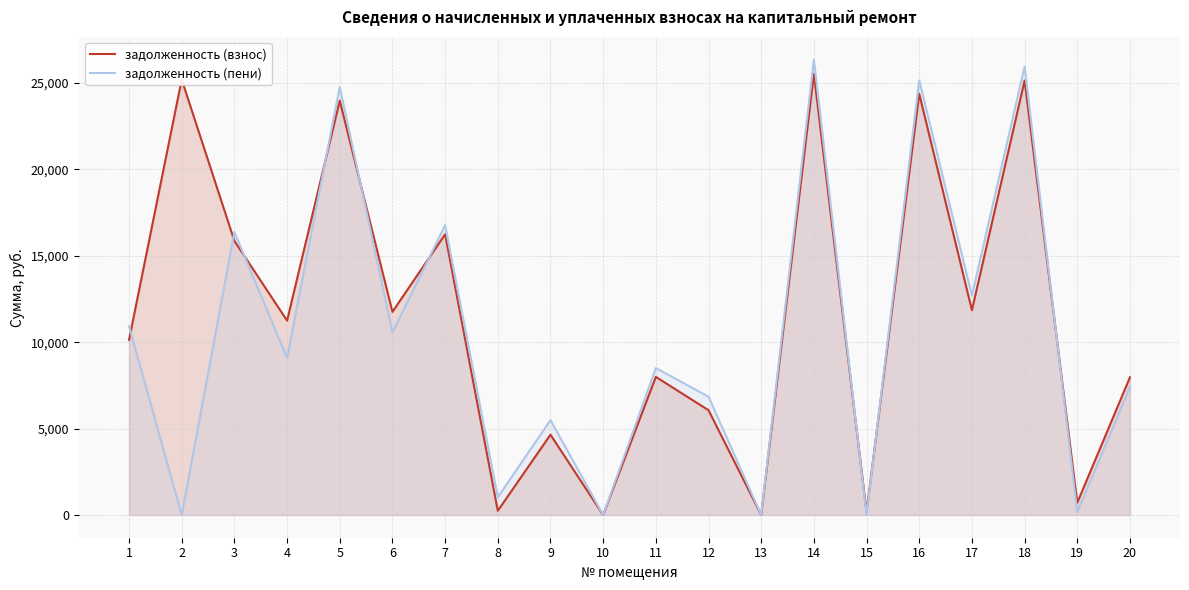

How many distinct data groups are displayed?

2